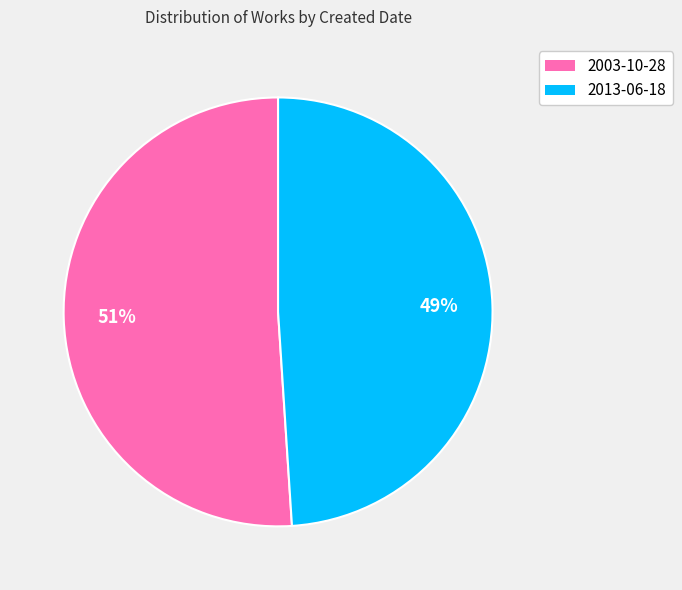

To the nearest percent, what is the difference between the 2003-10-28 and 2013-06-18 slice percentages?

2%